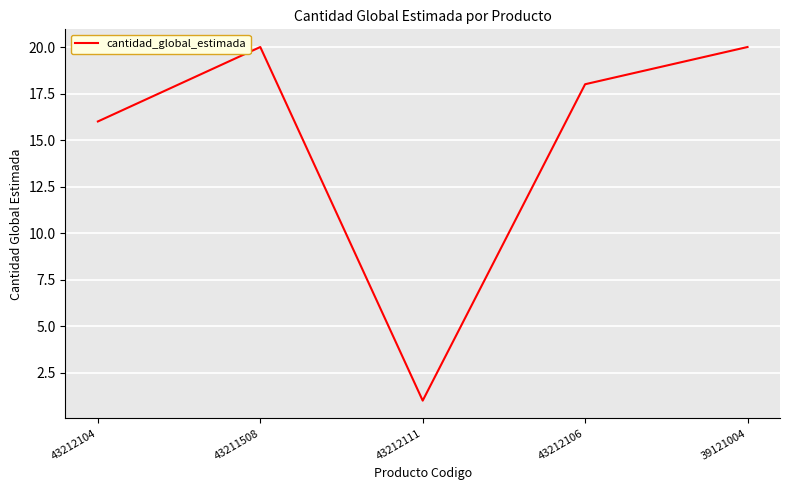

Approximately how many times larger is the value at 43212104 compared to 43212111?

16.0